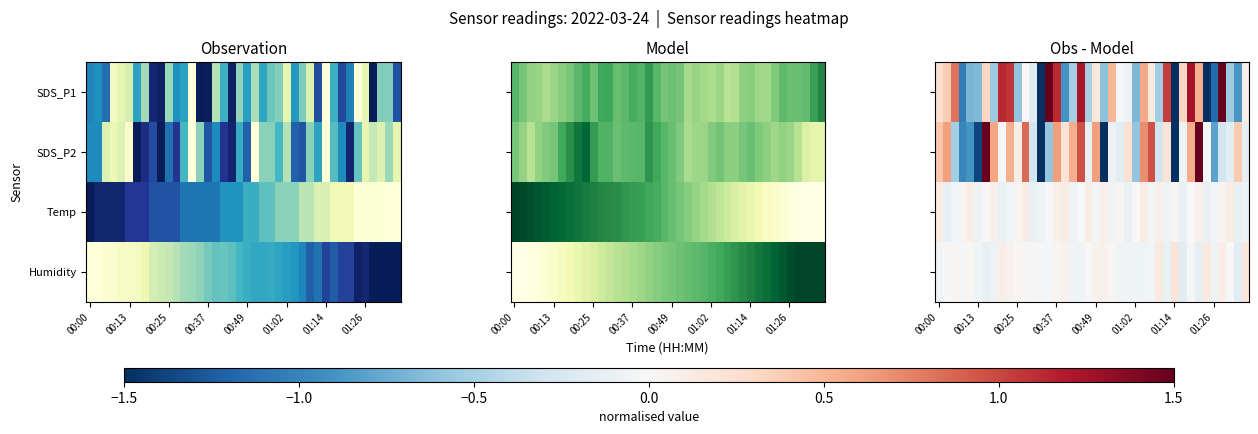

Which series has the largest range (max minus min)?

SDS_P1